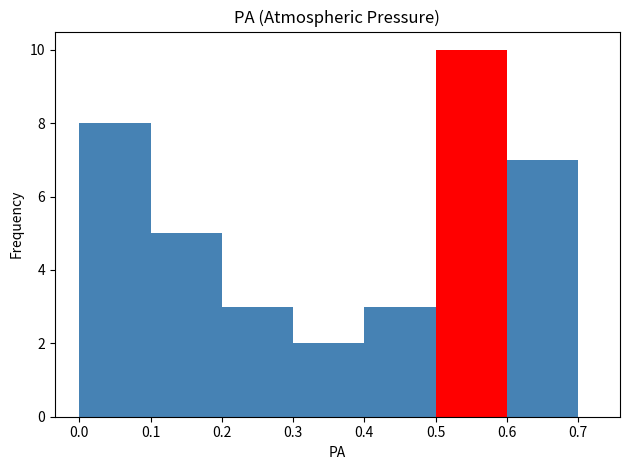

What is the height of the bar covering 0.1 to 0.2 on the x-axis? The values are not printed on the chart, so give them approximately, as read against the axis.

5